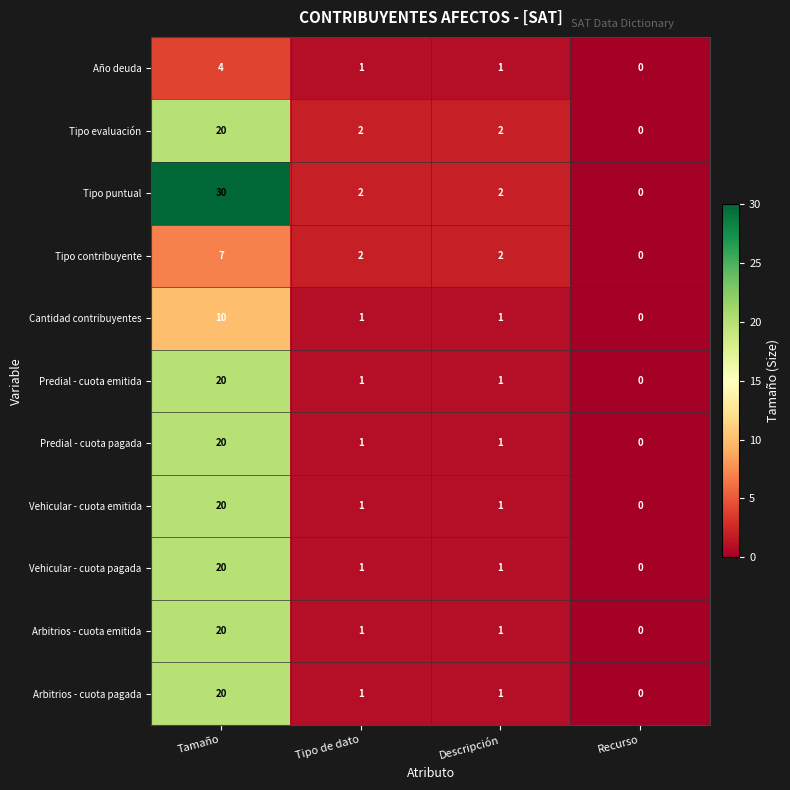

Where does the Tipo contribuyente series first go above 2?

Tamaño